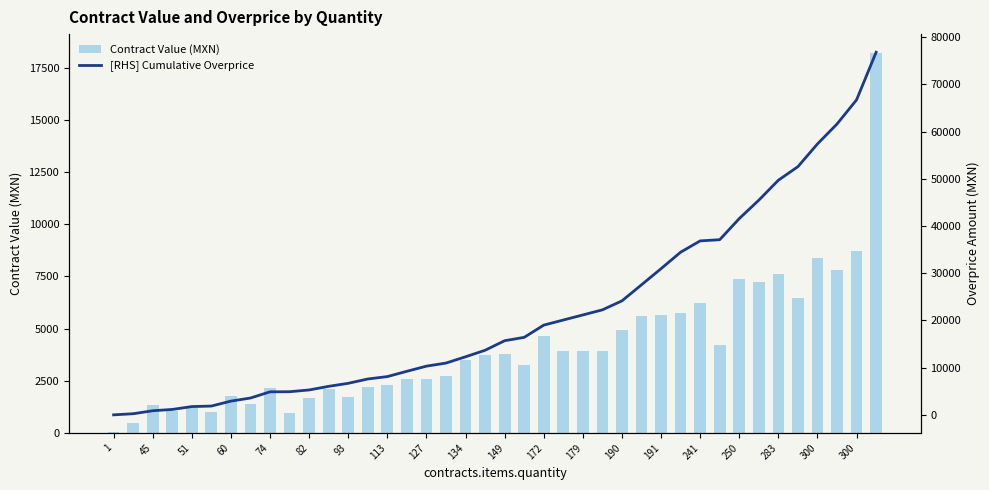

Which label corresponds to the smallest value in the chart?

1